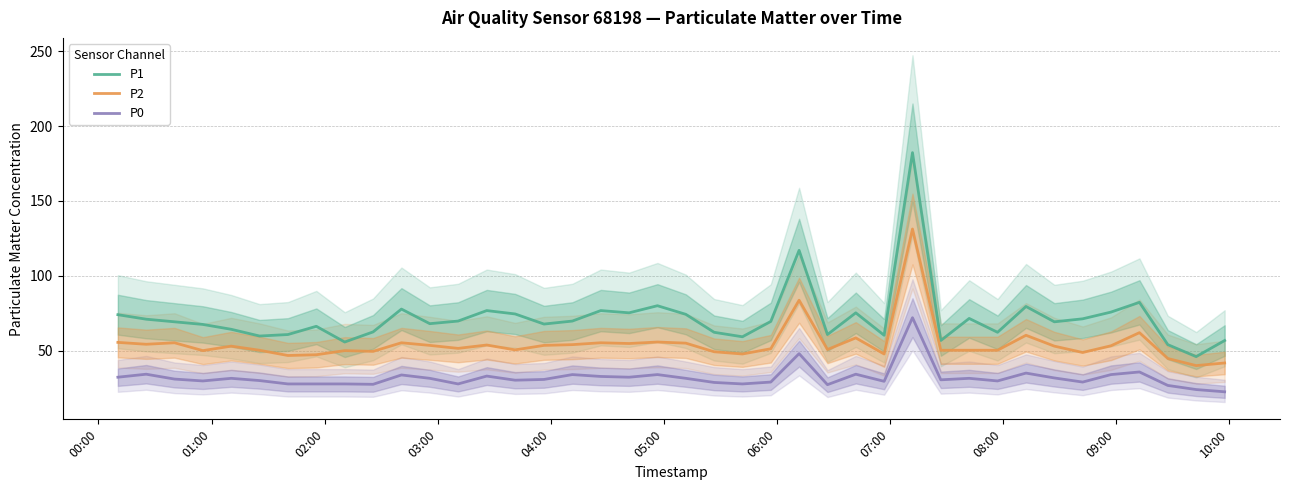

True or false: P1 and P0 cross at least once.

False